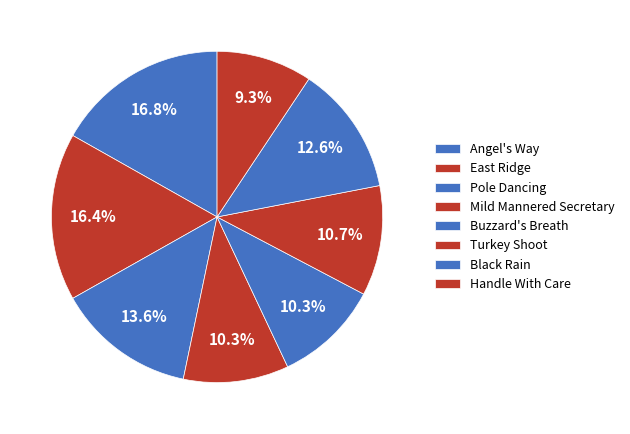

To the nearest percent, what percentage of the pie is Buzzard's Breath?

10%